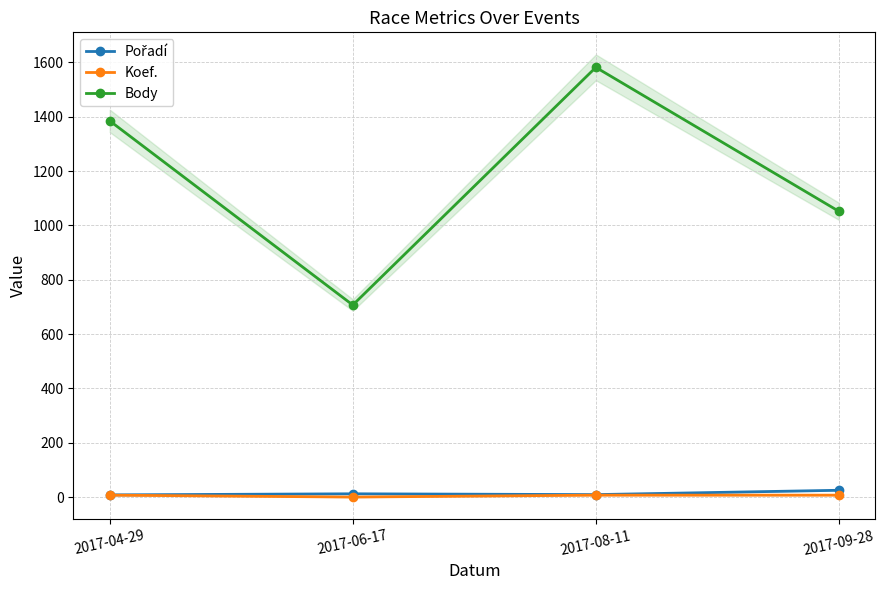

At how many categories does at least one series exceed 480?

4